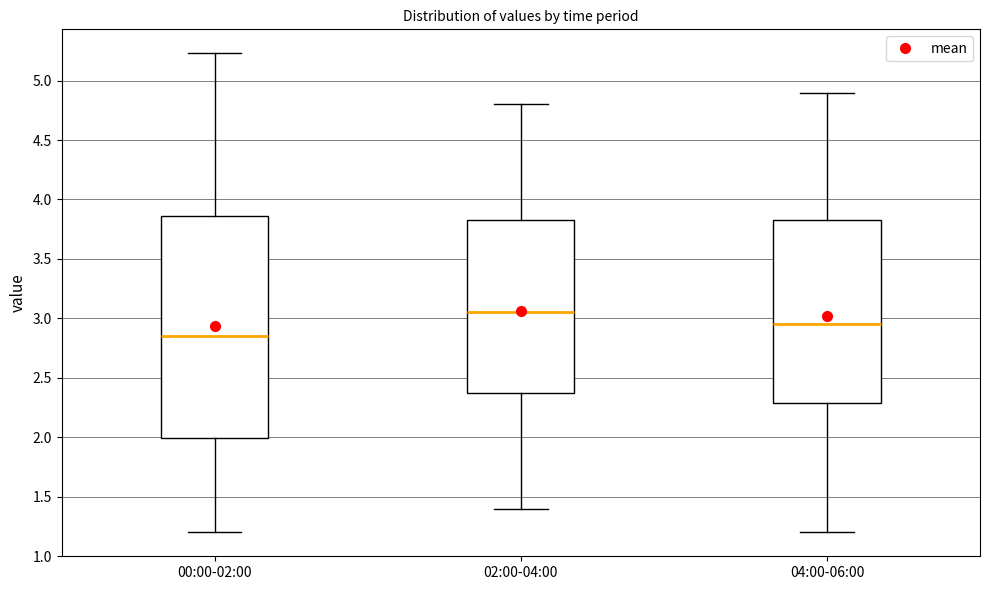

Which box has the lowest median line?

00:00-02:00